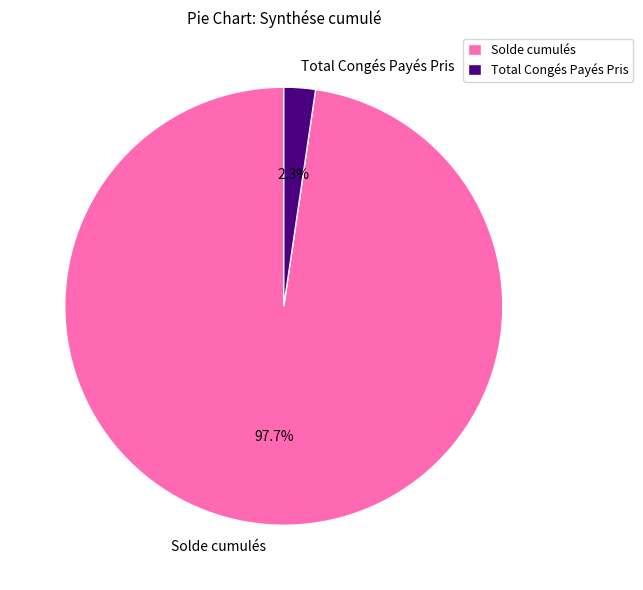

The Total Congés Payés Pris slice represents 2% of the pie. True or false?

True